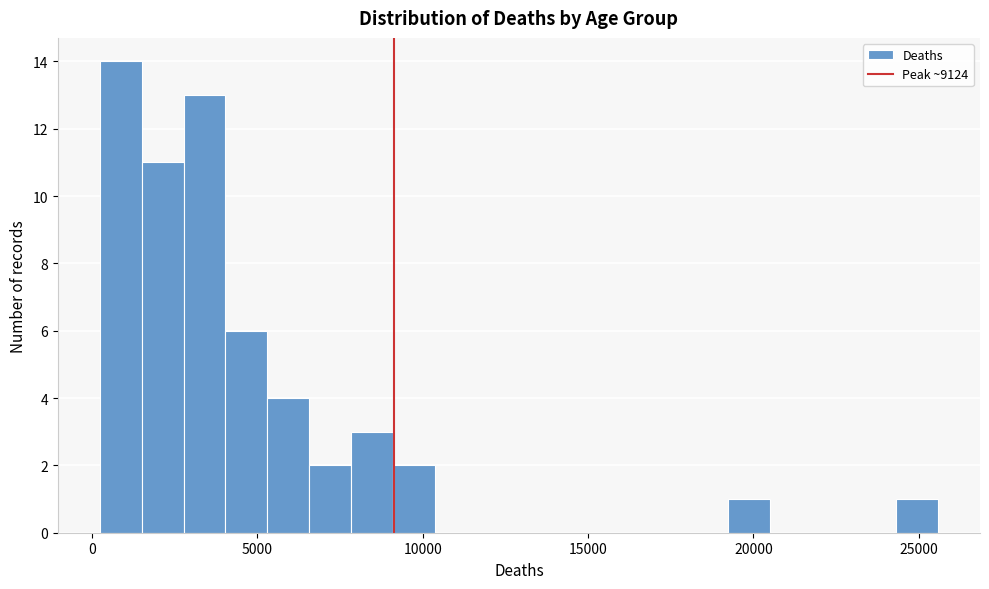

Read against the x-axis, roughly where is the centre of the tallest bar?

1000